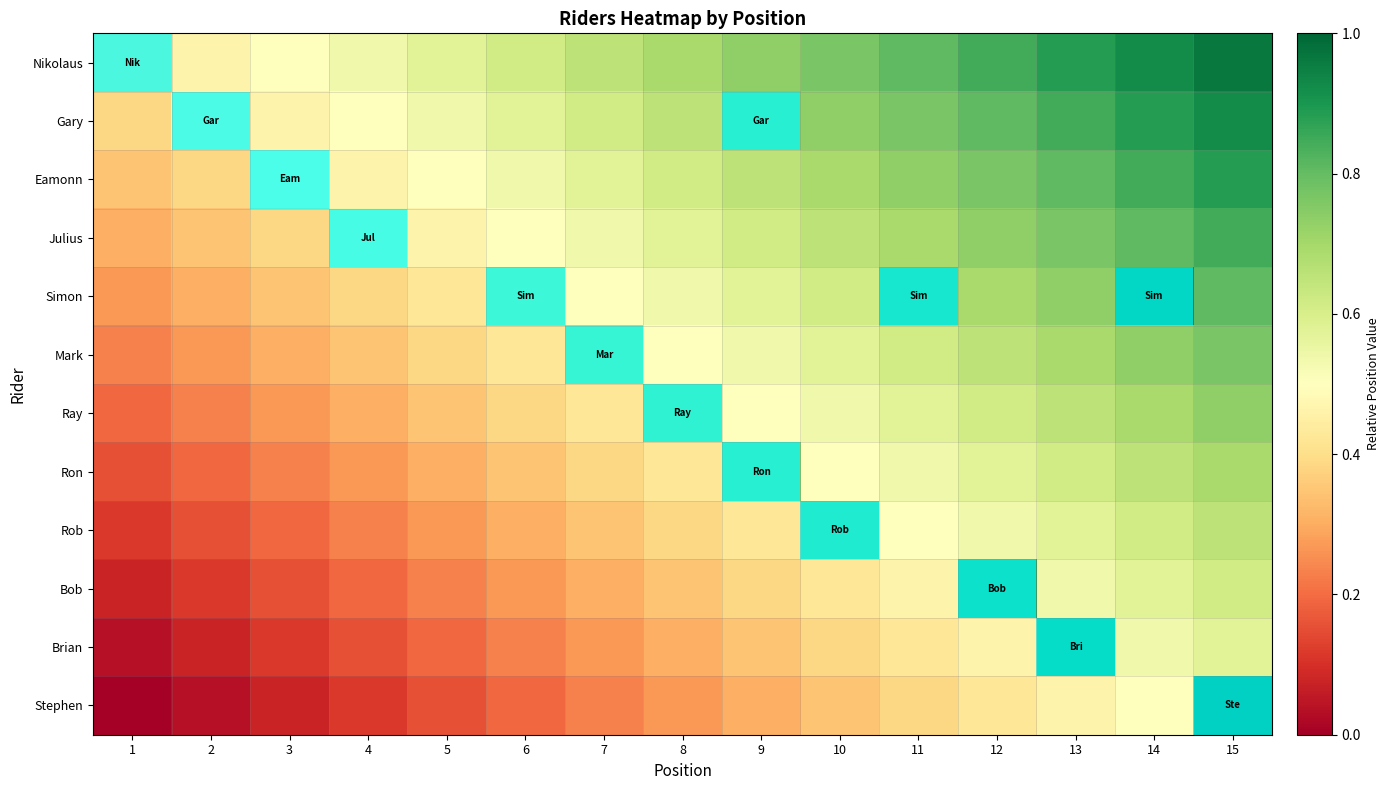

What is the maximum value shown in the chart?

1.0